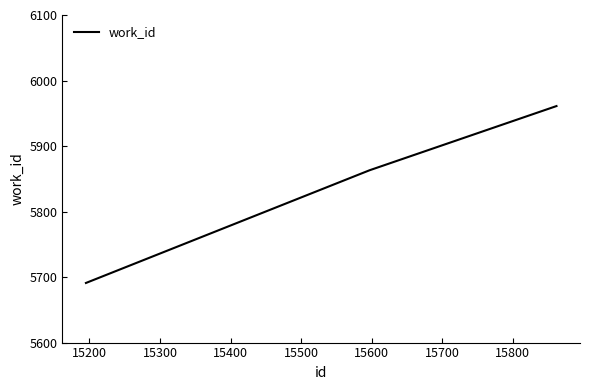

What is the smallest value displayed?

5691